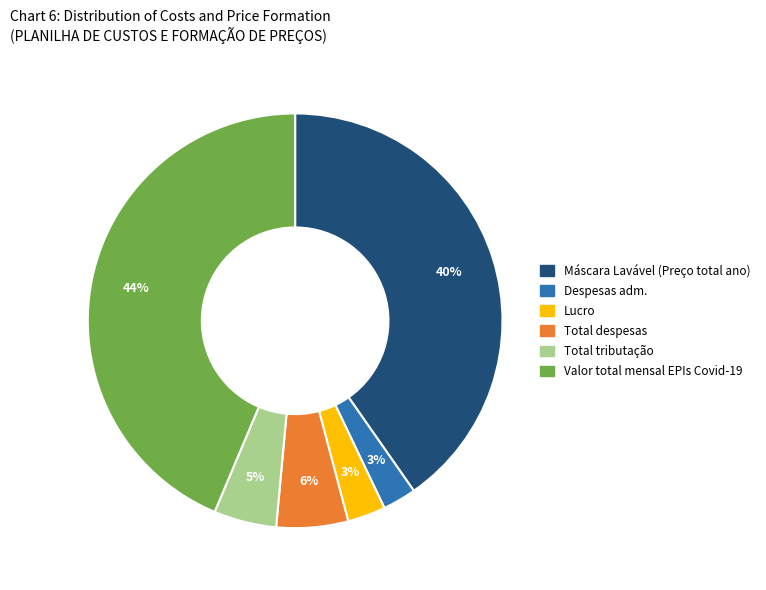

Is there a majority slice in this chart?

No